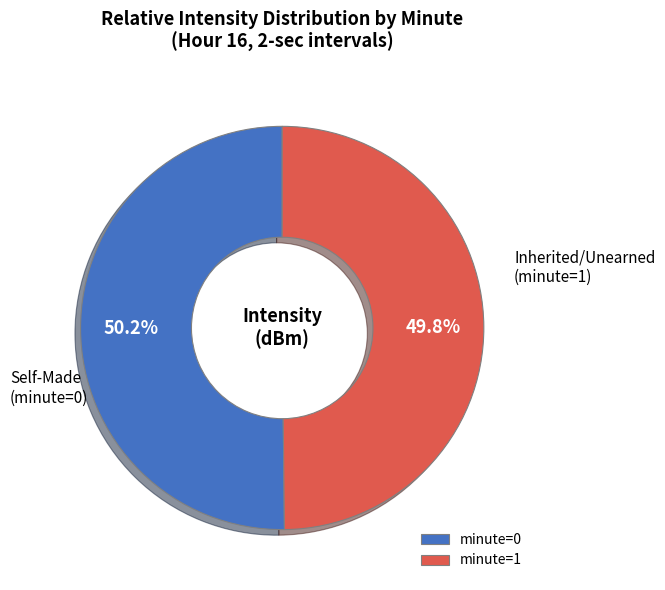

Is there any slice that represents more than half of the pie?

Yes